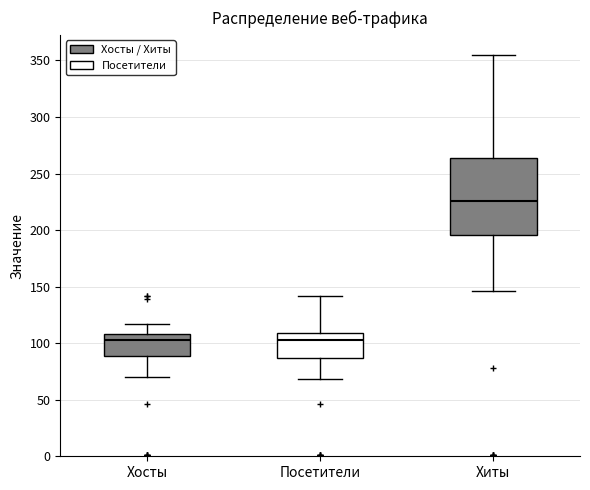

Where does the lower whisker of the box for Хосты end on the y-axis? The values are not printed on the chart, so give them approximately, as read against the axis.

70